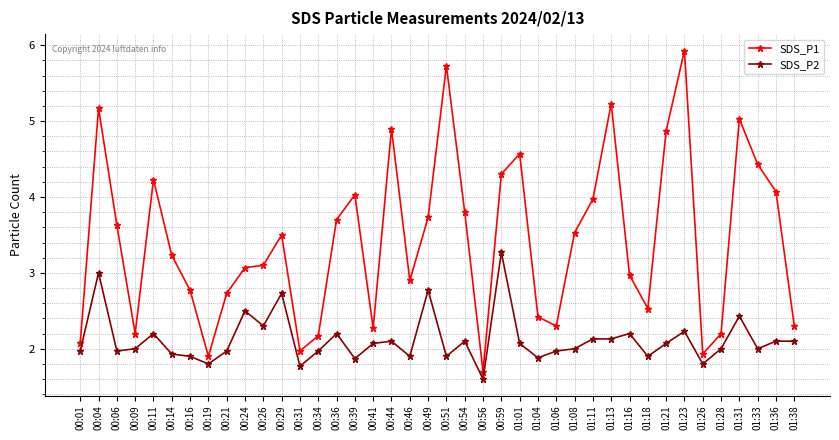

Reading right to left, what are all the values shown in this chart?

SDS_P1: 01:38=2.3	01:36=4.1	01:33=4.4	01:31=5.0	01:28=2.2	01:26=1.9	01:23=5.9	01:21=4.9	01:18=2.5	01:16=3.0	01:13=5.2	01:11=4.0	01:08=3.5	01:06=2.3	01:04=2.4	01:01=4.6	00:59=4.3	00:56=1.7	00:54=3.8	00:51=5.7	00:49=3.7	00:46=2.9	00:44=4.9	00:41=2.3	00:39=4.0	00:36=3.7	00:34=2.2	00:31=2.0	00:29=3.5	00:26=3.1	00:24=3.1	00:21=2.7	00:19=1.9	00:16=2.8	00:14=3.2	00:11=4.2	00:09=2.2	00:06=3.6	00:04=5.2	00:01=2.1
SDS_P2: 01:38=2.1	01:36=2.1	01:33=2.0	01:31=2.4	01:28=2.0	01:26=1.8	01:23=2.2	01:21=2.1	01:18=1.9	01:16=2.2	01:13=2.1	01:11=2.1	01:08=2.0	01:06=2.0	01:04=1.9	01:01=2.1	00:59=3.3	00:56=1.6	00:54=2.1	00:51=1.9	00:49=2.8	00:46=1.9	00:44=2.1	00:41=2.1	00:39=1.9	00:36=2.2	00:34=2.0	00:31=1.8	00:29=2.7	00:26=2.3	00:24=2.5	00:21=2.0	00:19=1.8	00:16=1.9	00:14=1.9	00:11=2.2	00:09=2.0	00:06=2.0	00:04=3.0	00:01=2.0